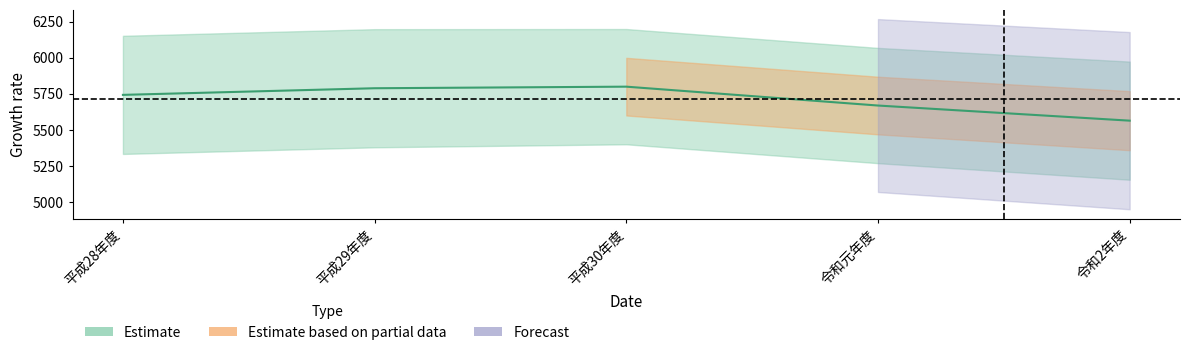

The chart shows a value of 7533 at 令和元年度. True or false?

False